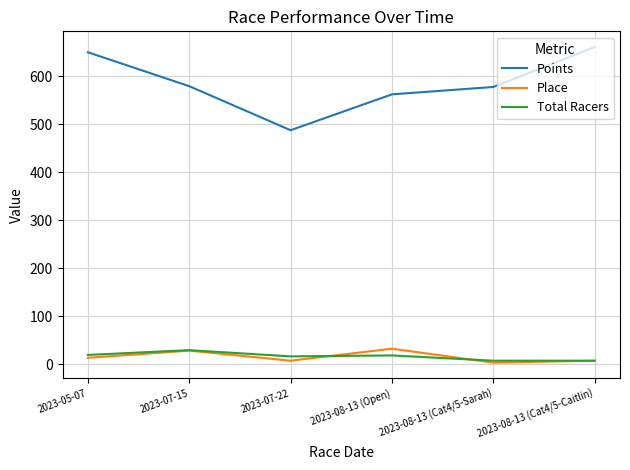

What is the highest value of the Points series?

660.9